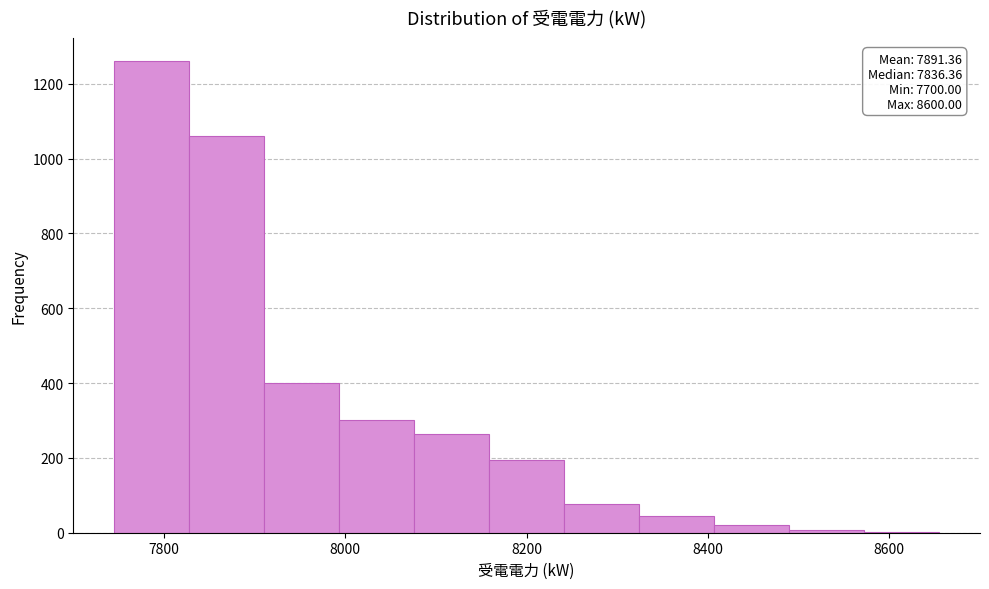

Over which range of the x-axis is the bar tallest?

7740 to 7820